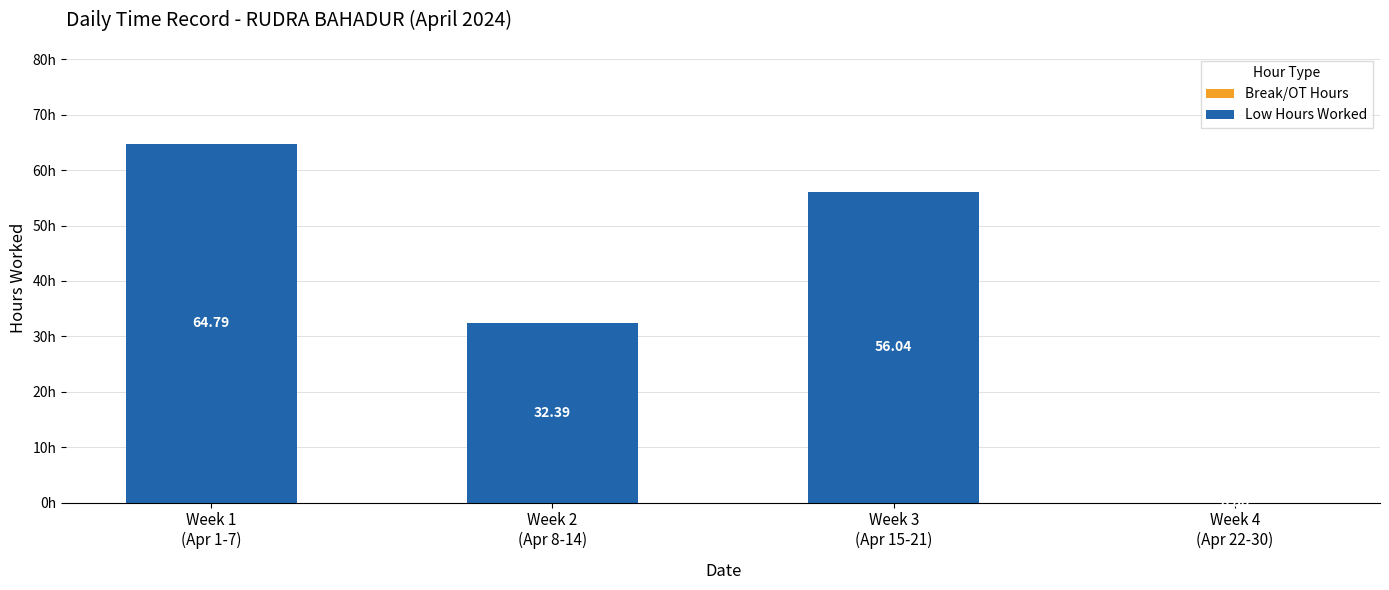

Are the bars horizontal?

No